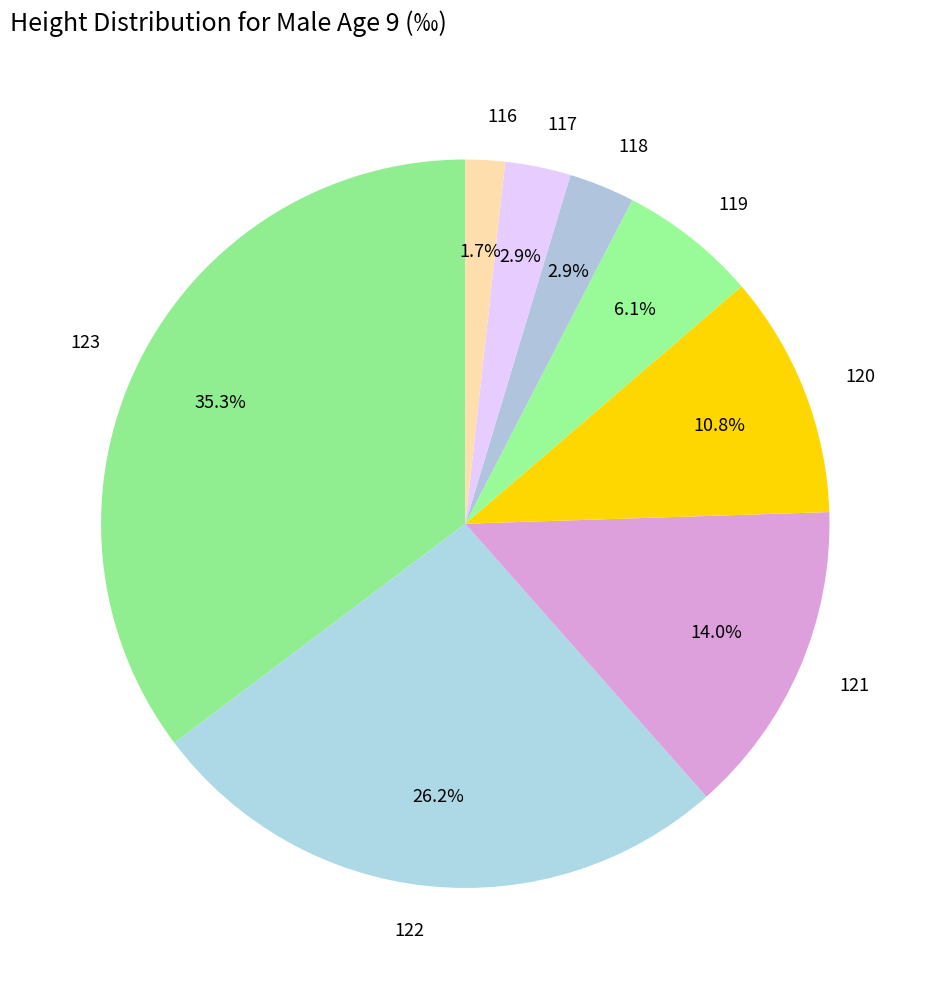

Does 123 represent more than half of the total?

No